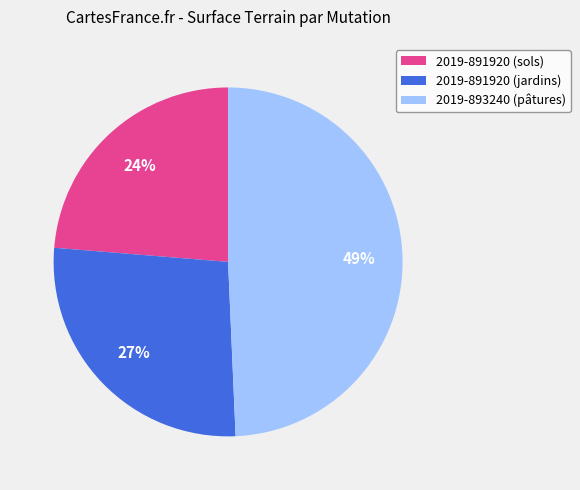

To the nearest percent, what percentage of the pie is 2019-893240 (pâtures)?

49%